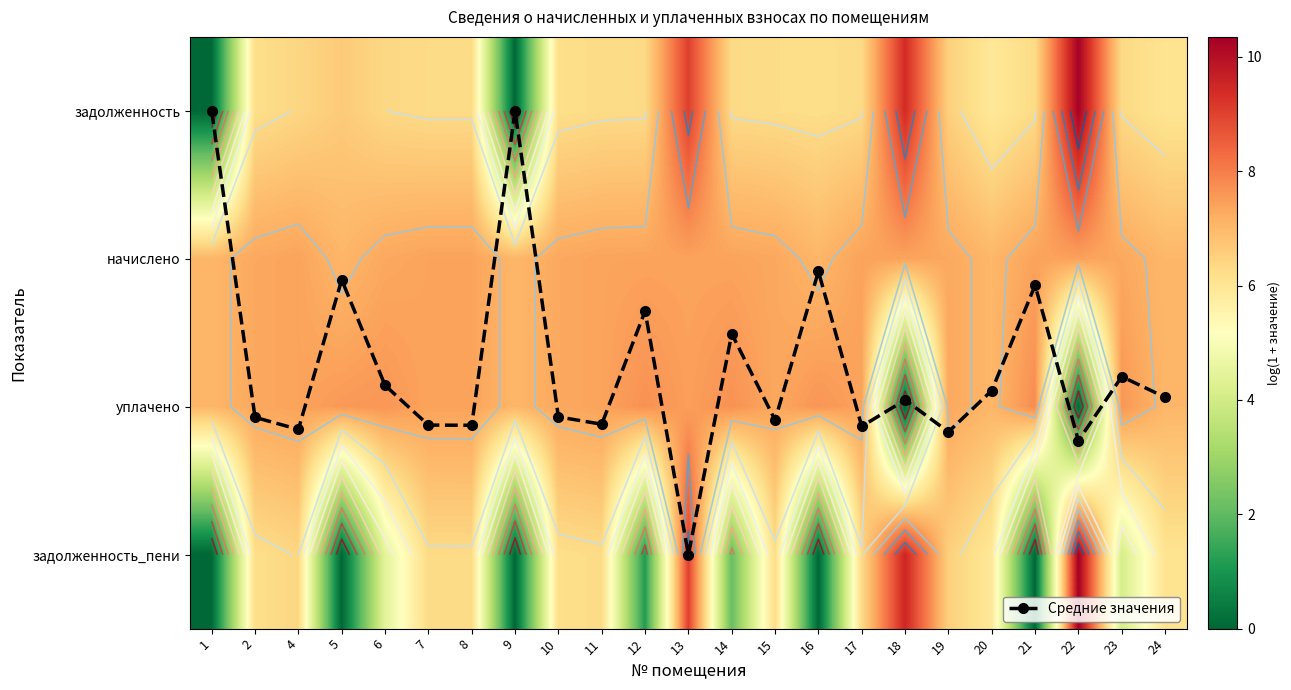

What is the total value across all series at 1?

14.1